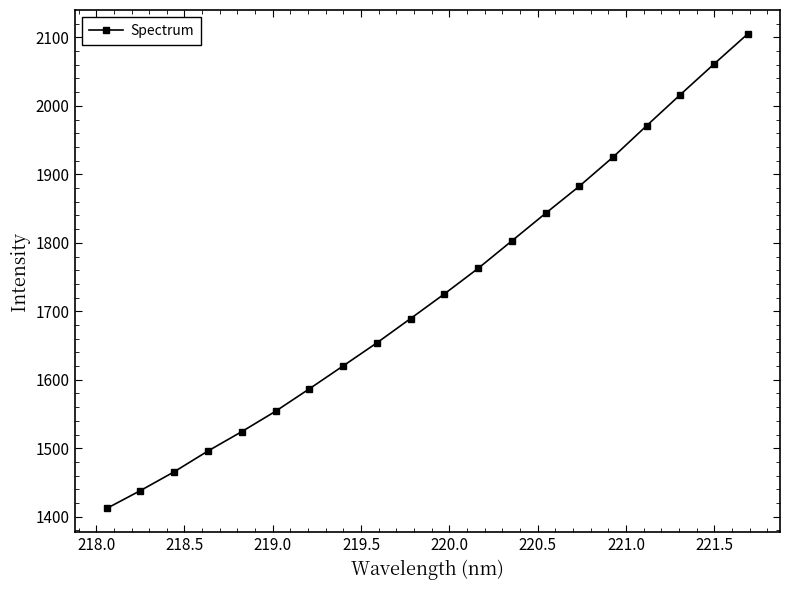

What is the value of the 4th point from the left?

1496.1